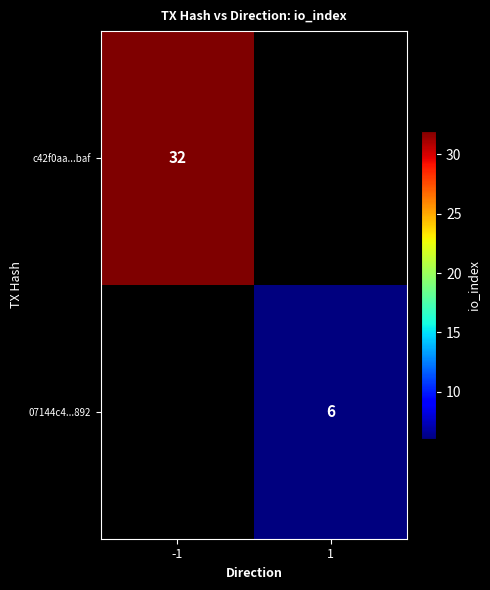

The c42f0aa...baf series shows 12 at -1. True or false?

False